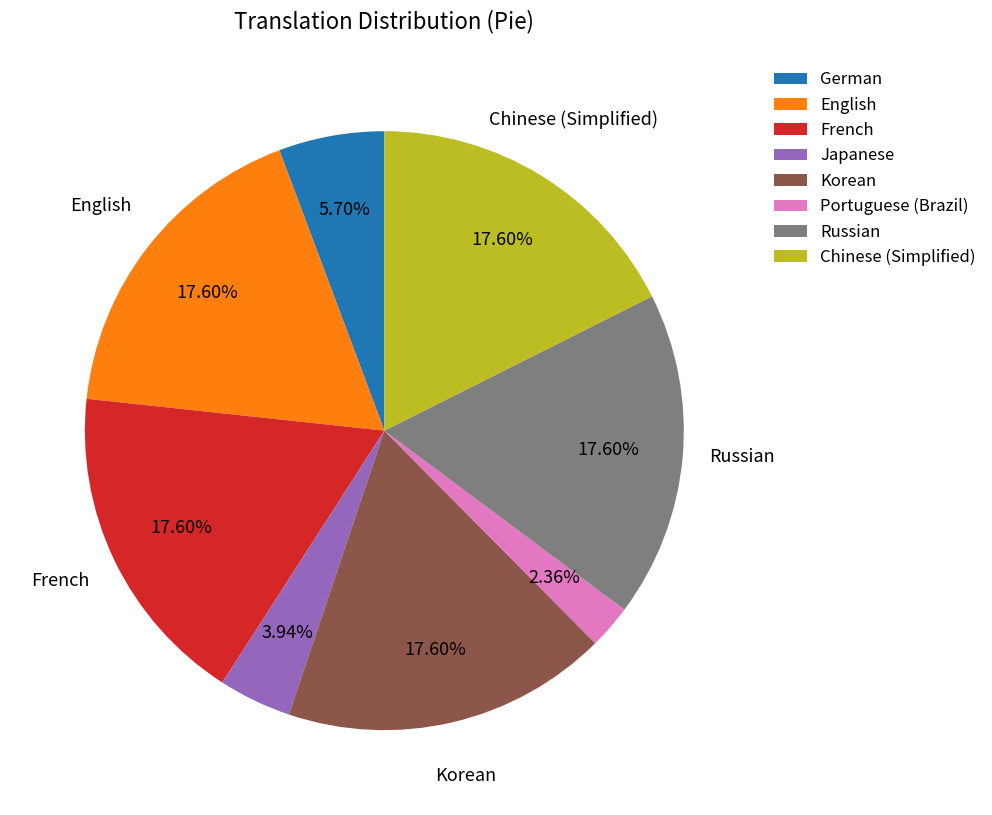

To the nearest percent, what percentage of the pie is Japanese?

4%